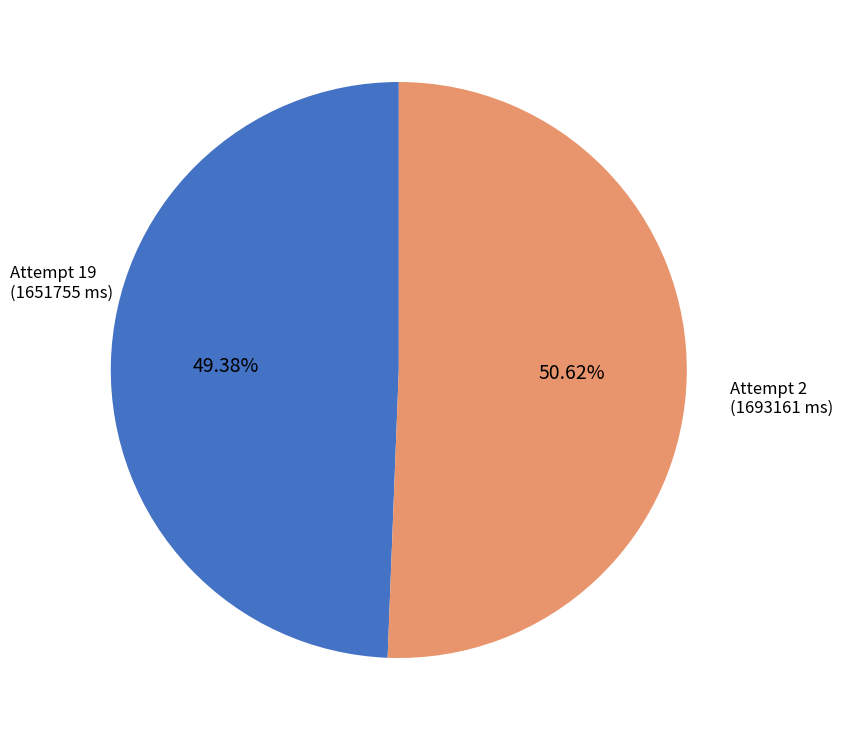

Does any single category account for the majority?

Yes